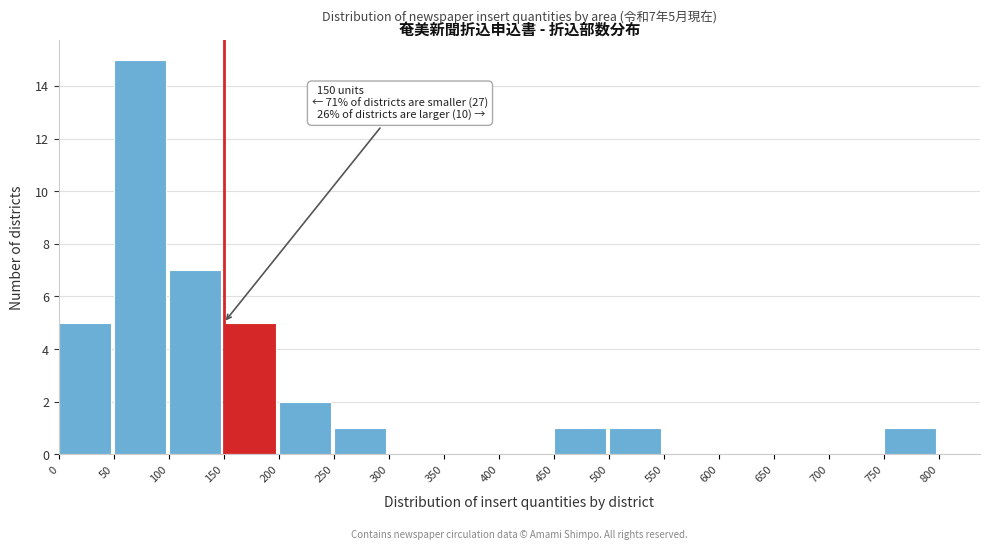

Which range on the x-axis has the tallest bar?

50 to 100